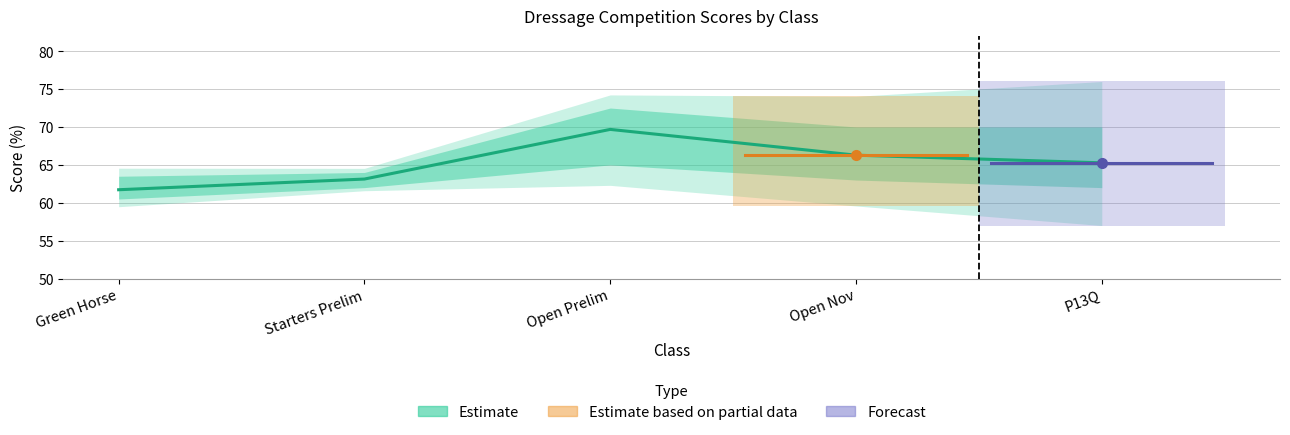

Rank the categories by value from highest to lowest.

Open Prelim, Open Nov, P13Q, Starters Prelim, Green Horse